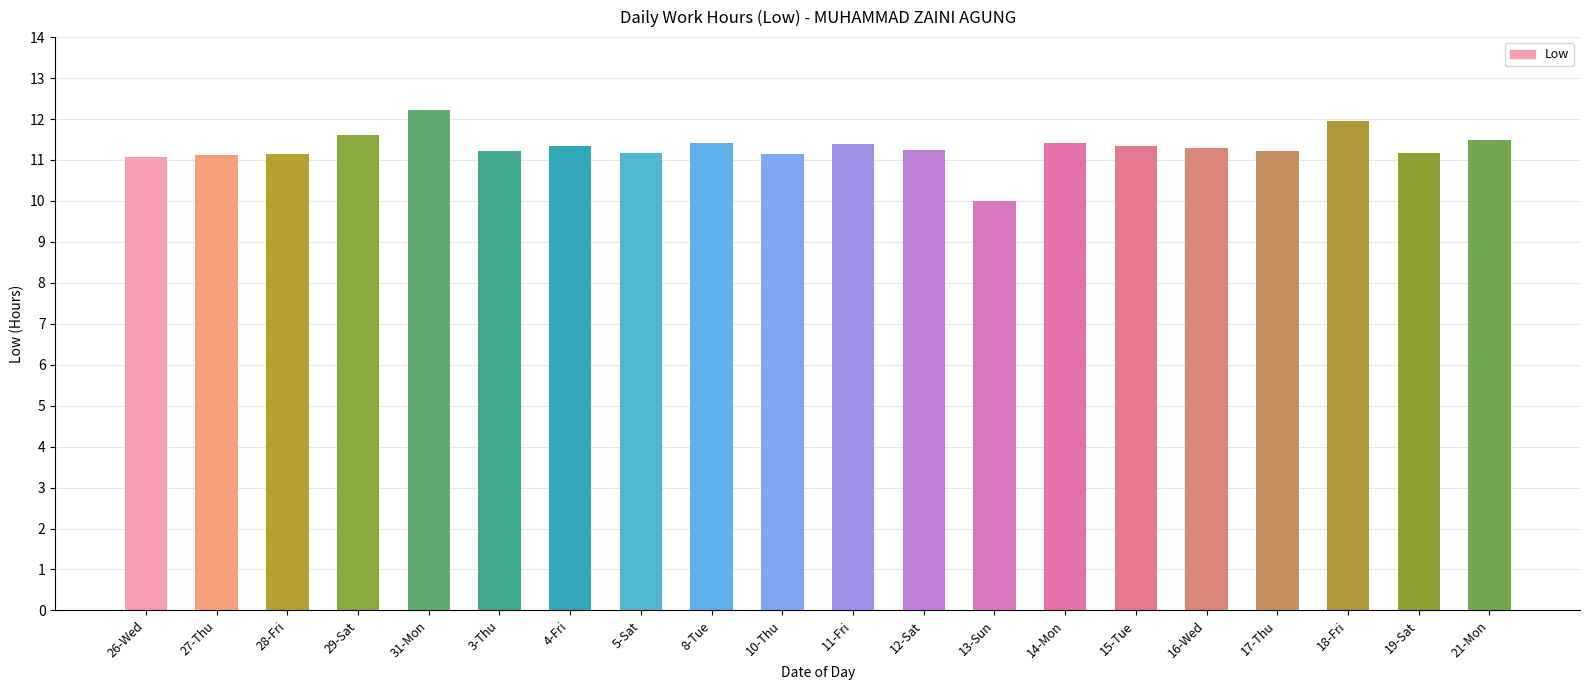

The value at 16-Wed is 18.2. True or false?

False